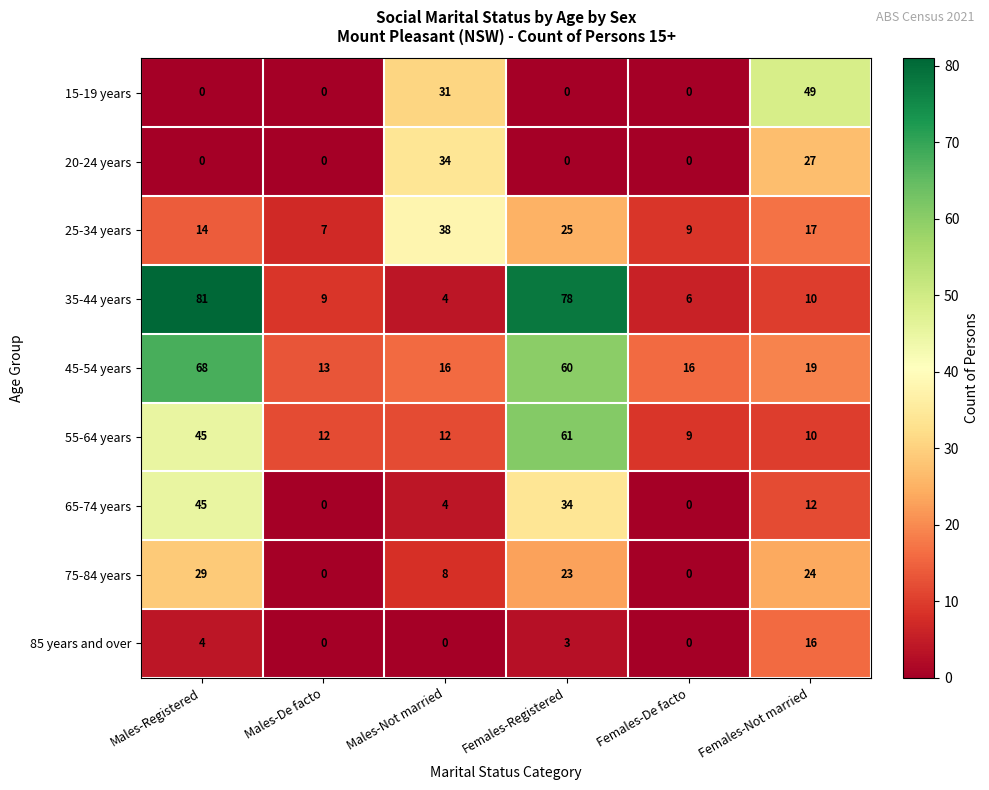

Is it true that 75-84 years equals 8 at Males-Not married?

True